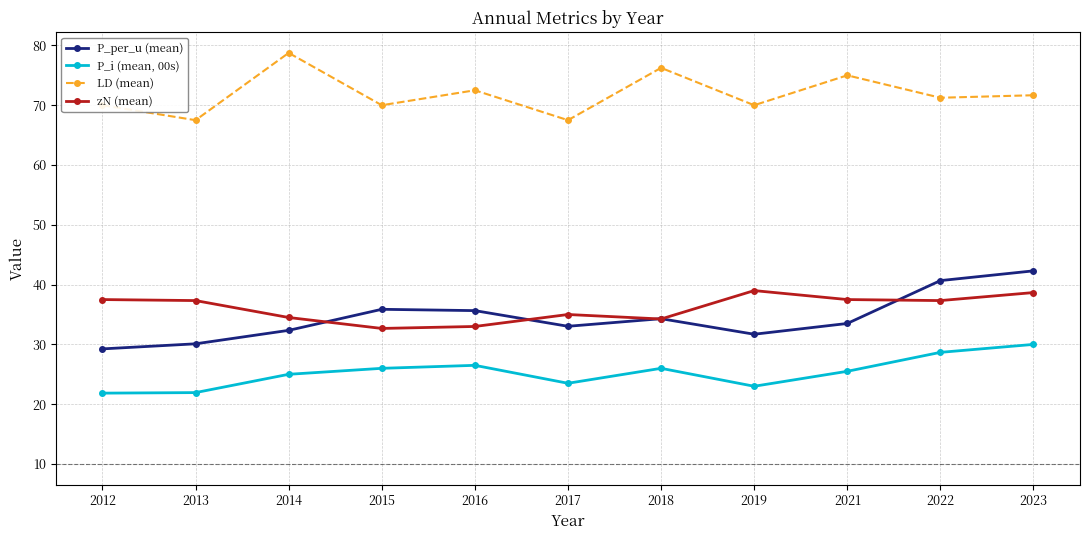

What are all the series names shown in the legend?

P_per_u (mean), P_i (mean, 00s), LD (mean), zN (mean)